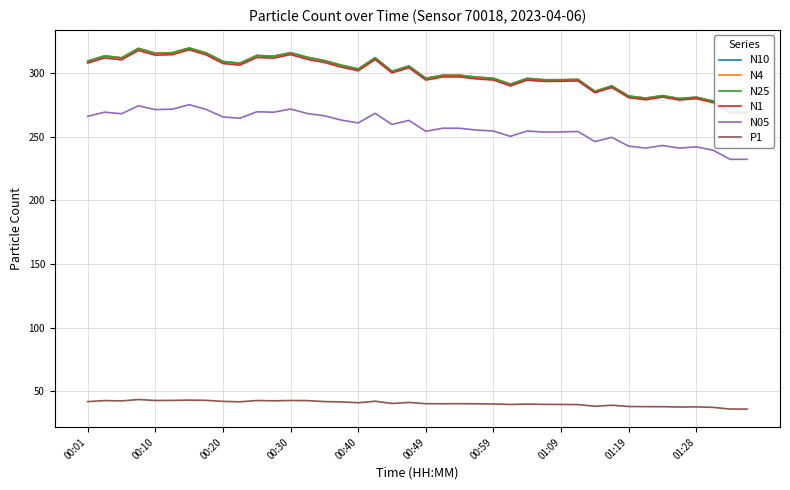

What is the sum of all N25 values?

11982.5